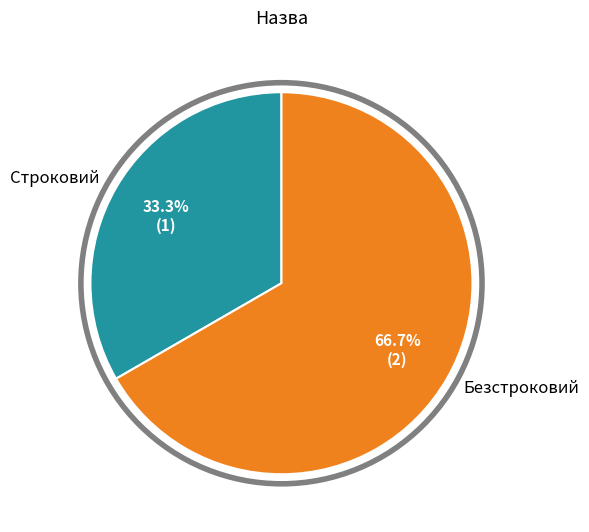

What is the ratio of the value at Безстроковий to the value at Строковий?

2.0